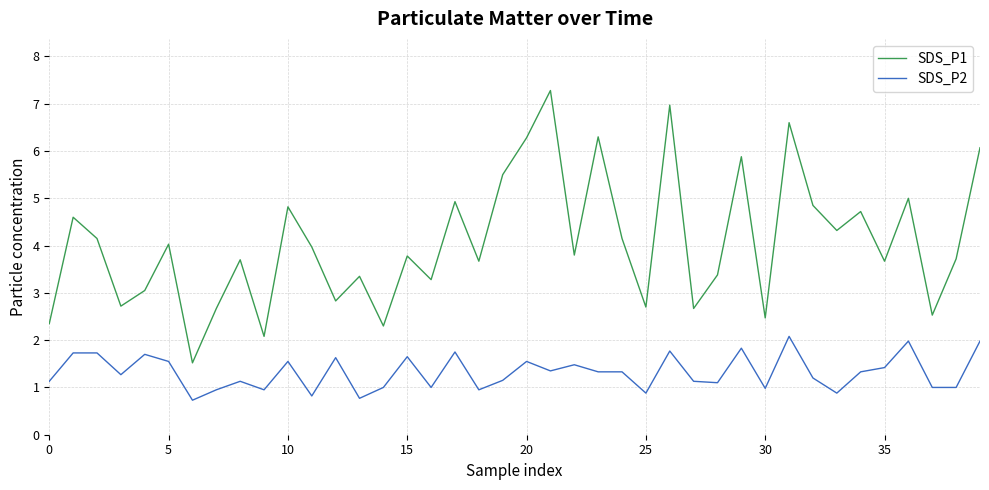

Rank the series by their average value, from lowest to highest.

SDS_P2, SDS_P1